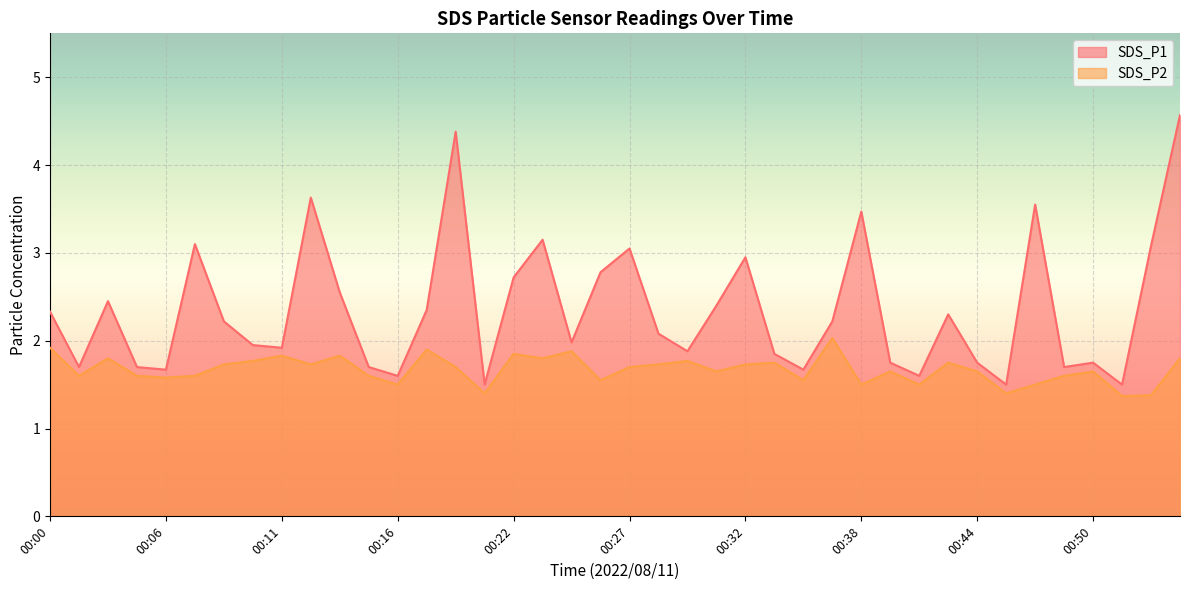

List the series in order of their peak value, lowest first.

SDS_P2, SDS_P1